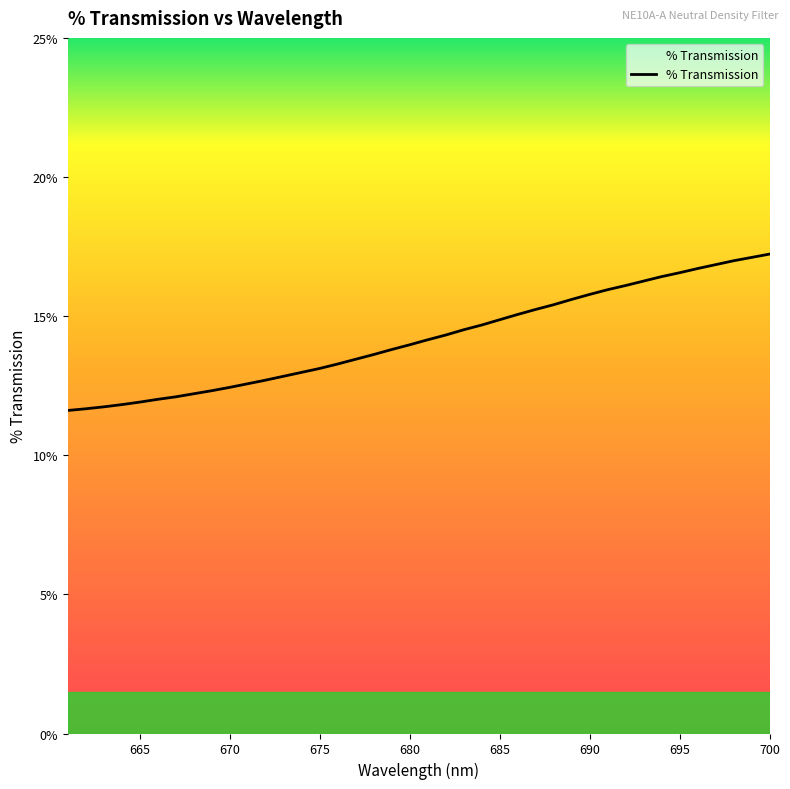

What is the difference between the maximum and minimum values?

5.6